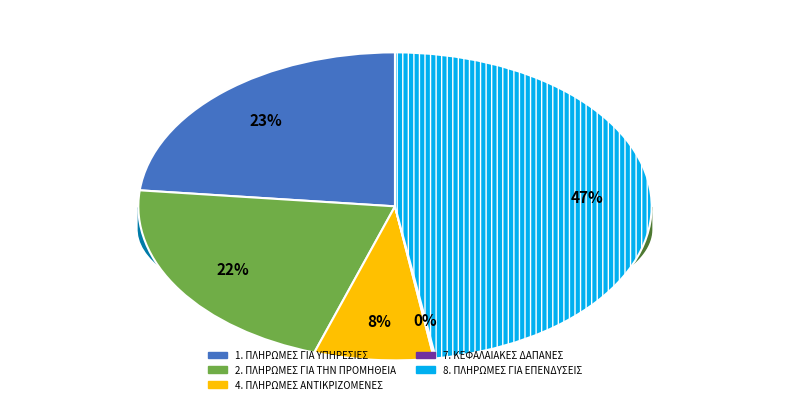

True or false: 8. ΠΛΗΡΩΜΕΣ ΓΙΑ ΕΠΕΝΔΥΣΕΙΣ accounts for 42% of the total.

False